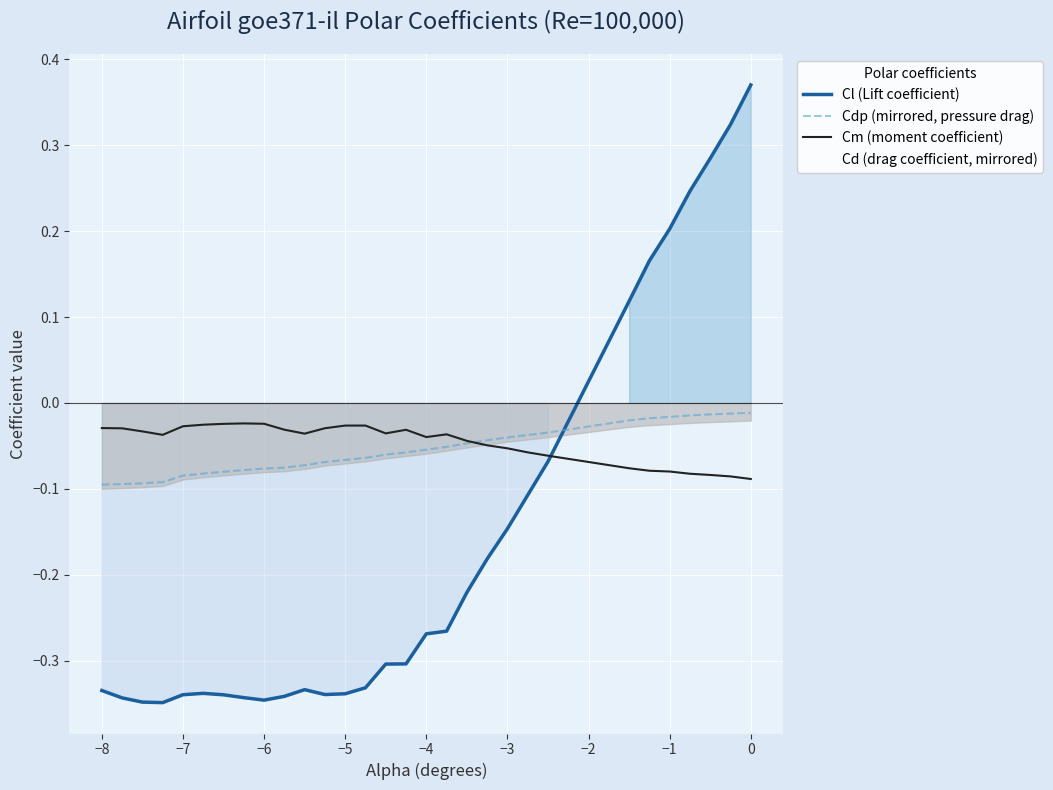

True or false: Cdp (mirrored, pressure drag) and Cl (Lift coefficient) intersect in this chart.

True